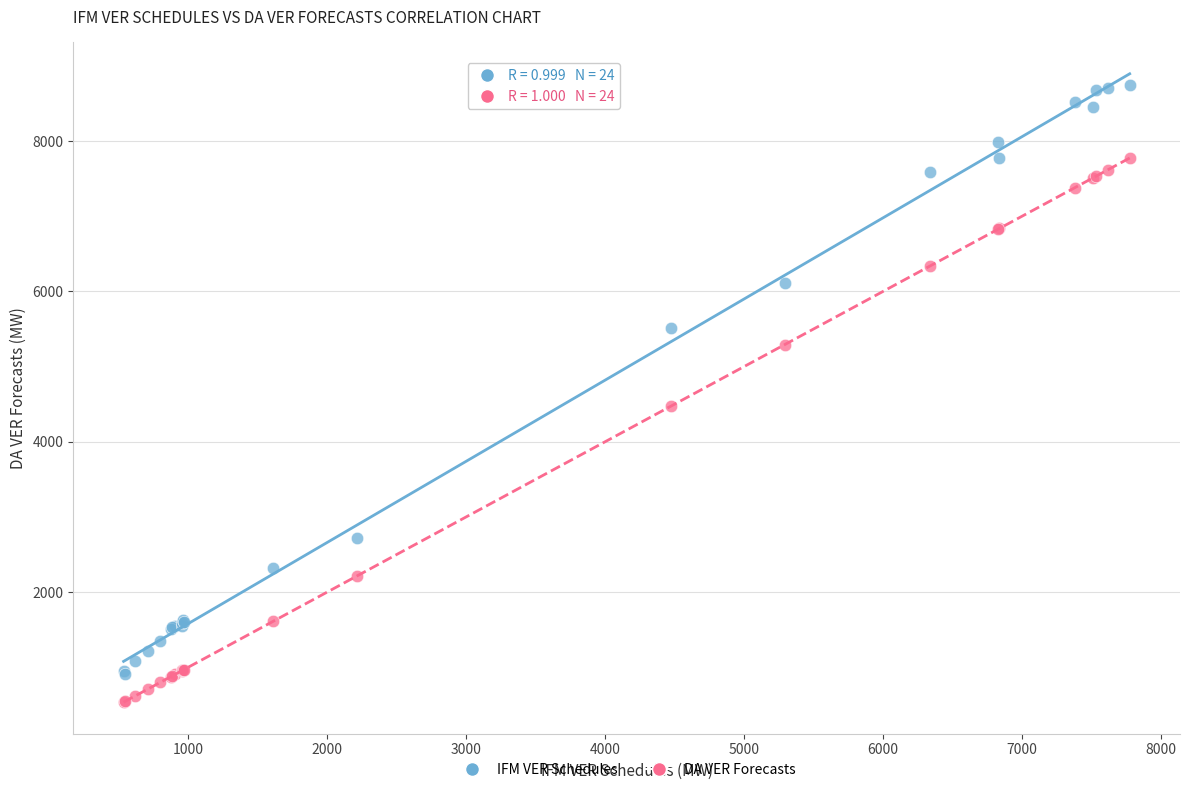

Across all series, what Y value is closest to 4636?

4475.1